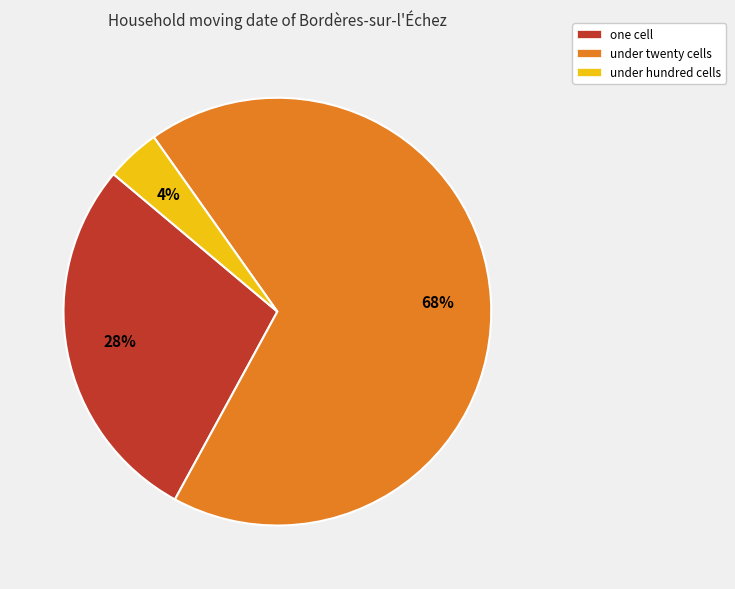

Count the number of slices in the pie.

3